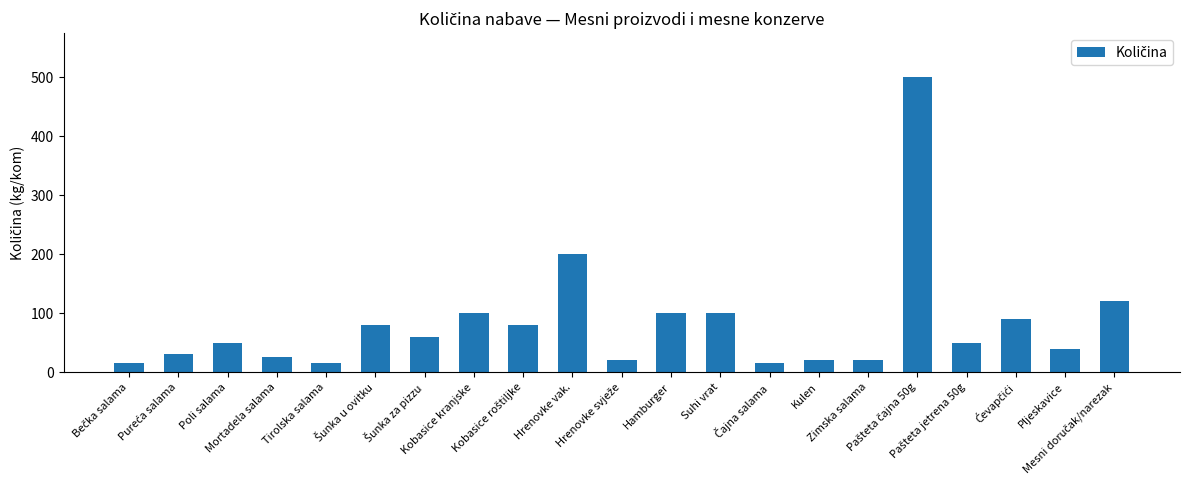

What is the sum of all values?

1730